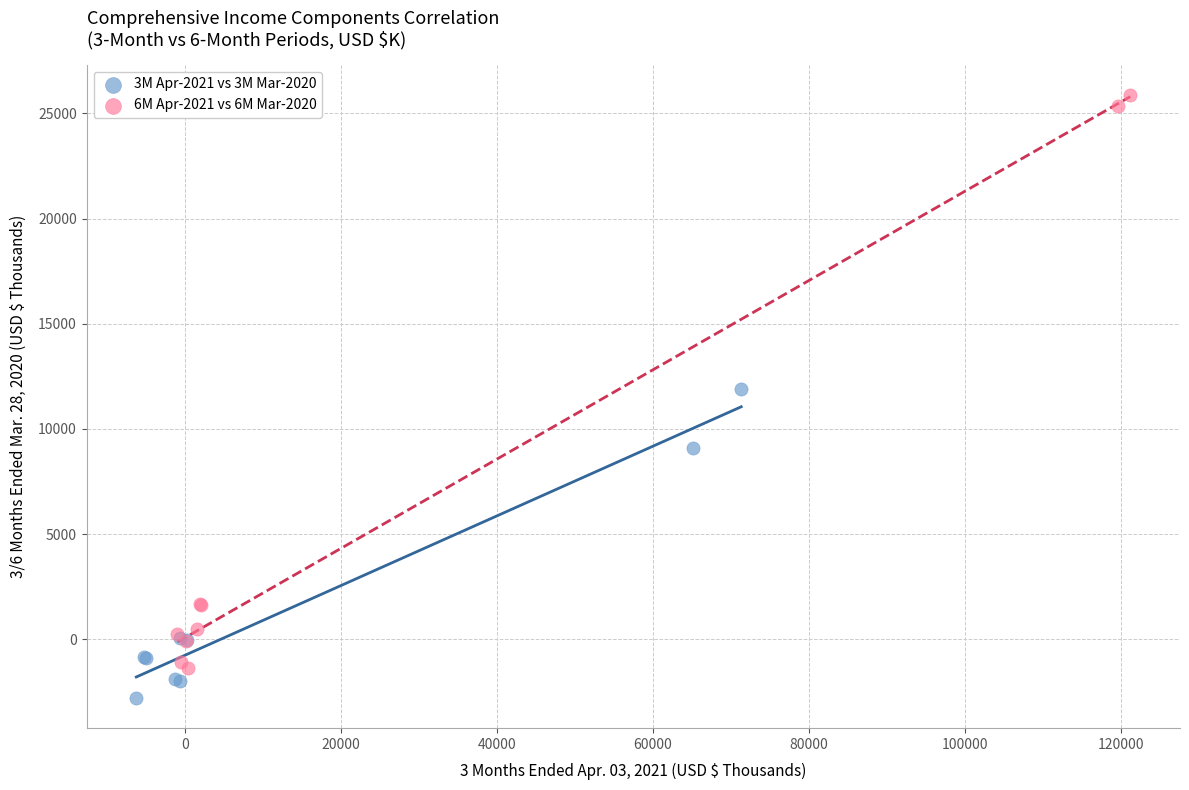

Which series reaches the minimum Y coordinate?

3M Apr-2021 vs 3M Mar-2020